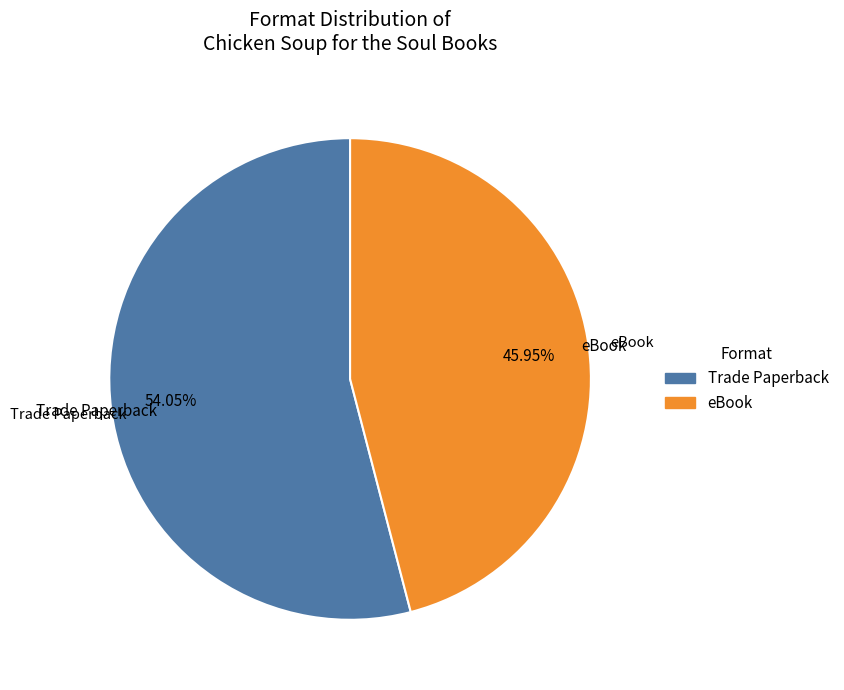

Rank the categories by value from lowest to highest.

eBook, Trade Paperback